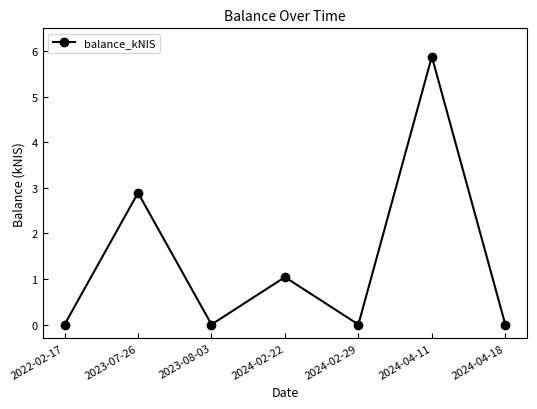

What is the difference between the second highest and second lowest values?

2.9